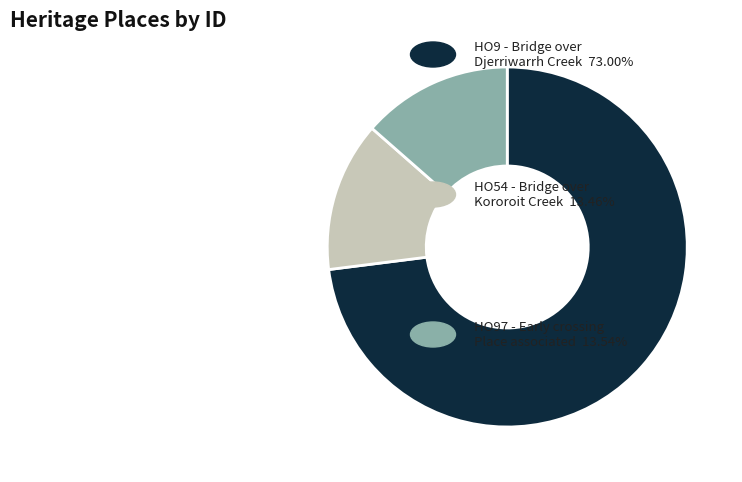

Does any single category account for the majority?

Yes